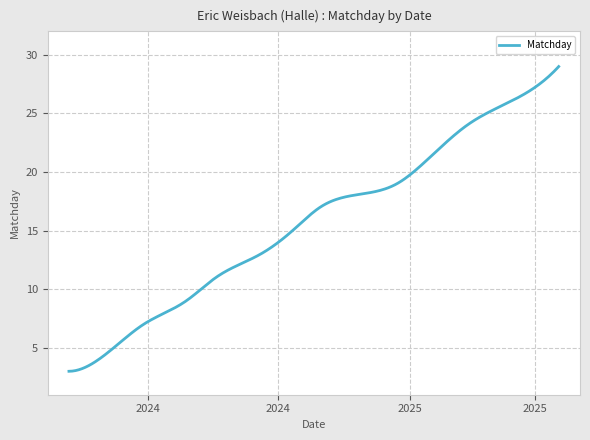

How many lines are shown in the chart?

1